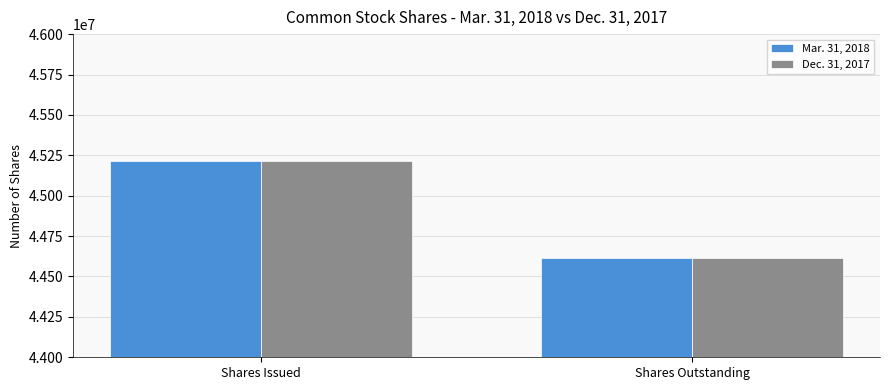

What is the maximum value for Dec. 31, 2017?

45214387